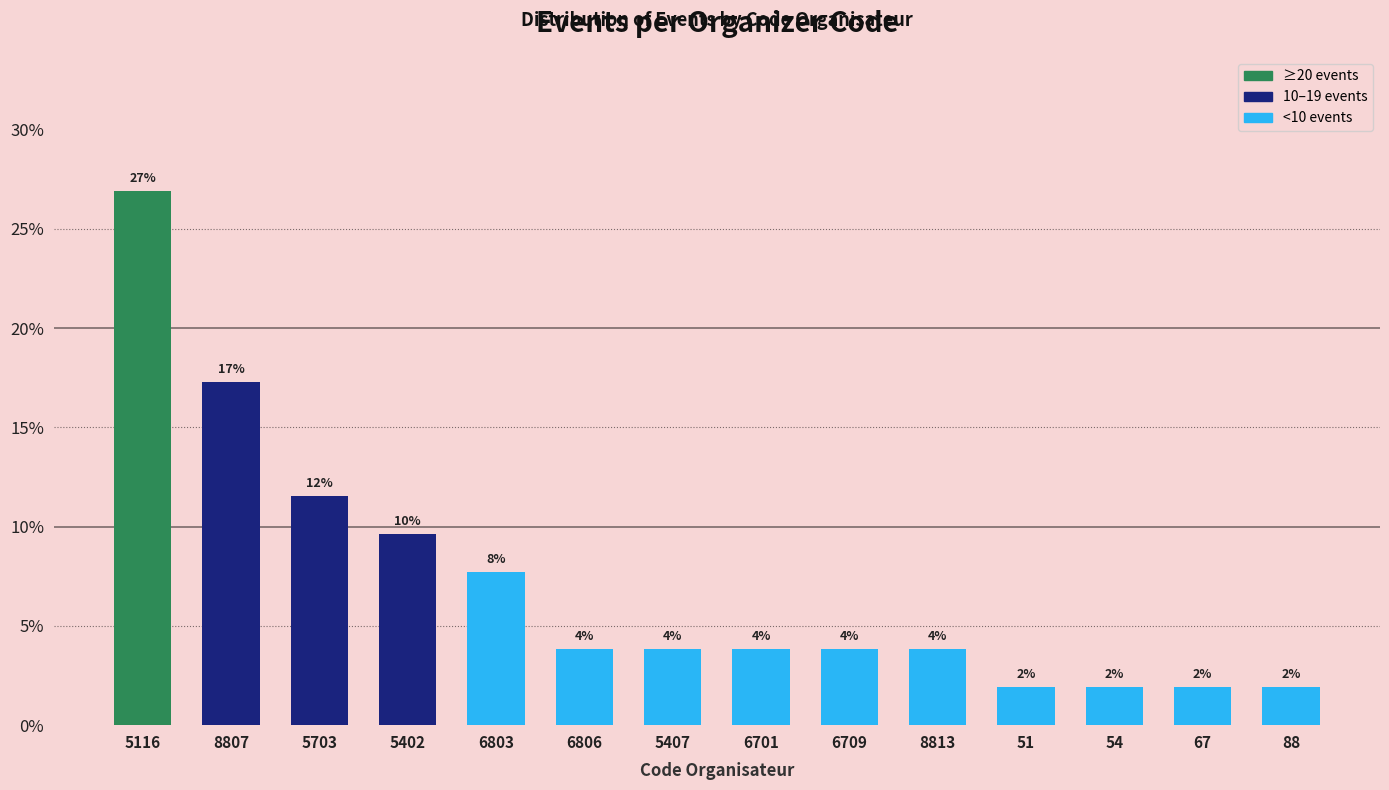

How many bars are there in total?

14